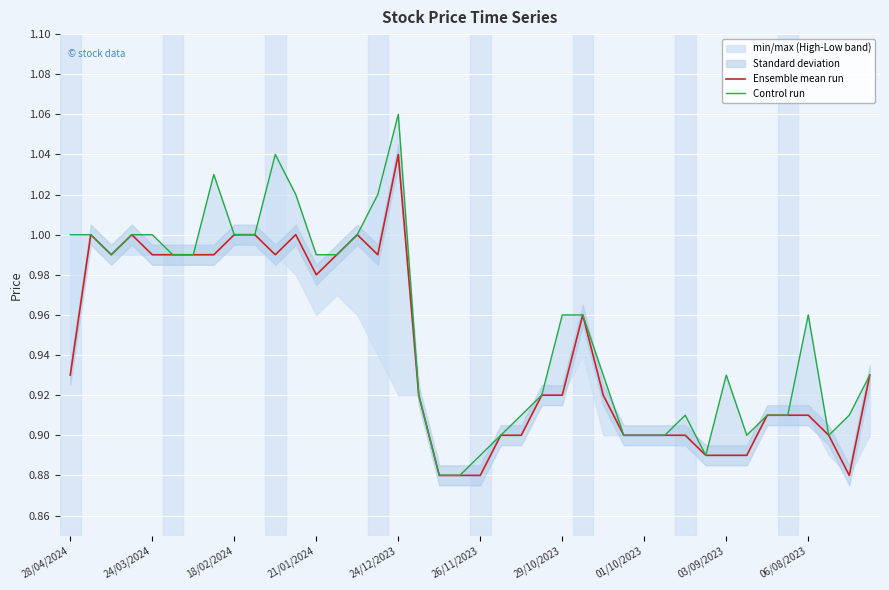

True or false: Ensemble mean run has a value of 1.5 at 03/09/2023.

False